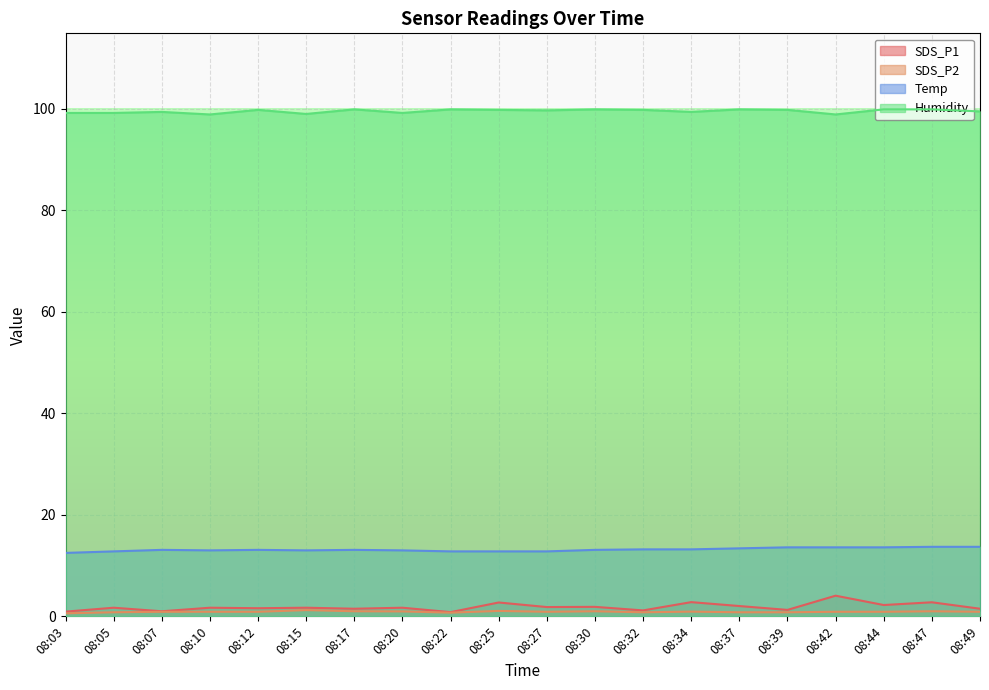

Which series changed the most between 08:27 and 08:42?

SDS_P1